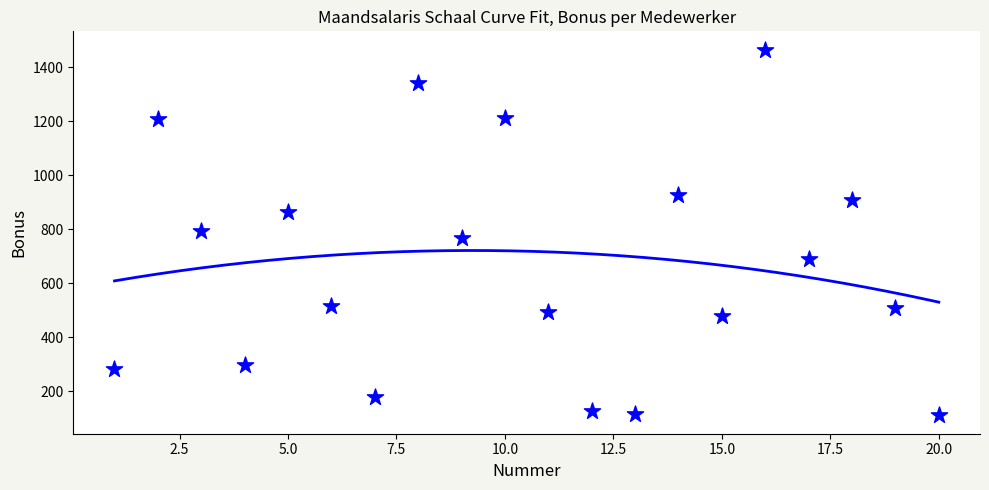

What is the range of Y values (max minus min)?

1355